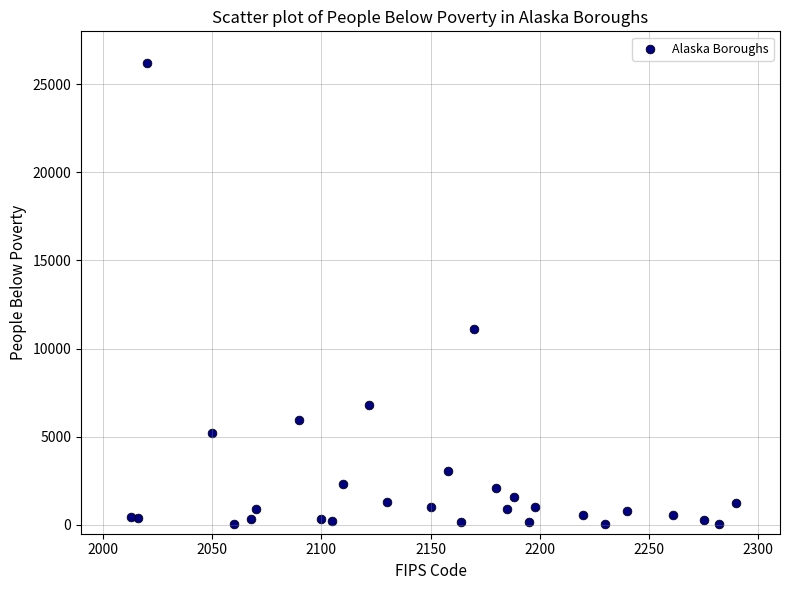

What Y value in the scatter plot is closest to 13105?

11138